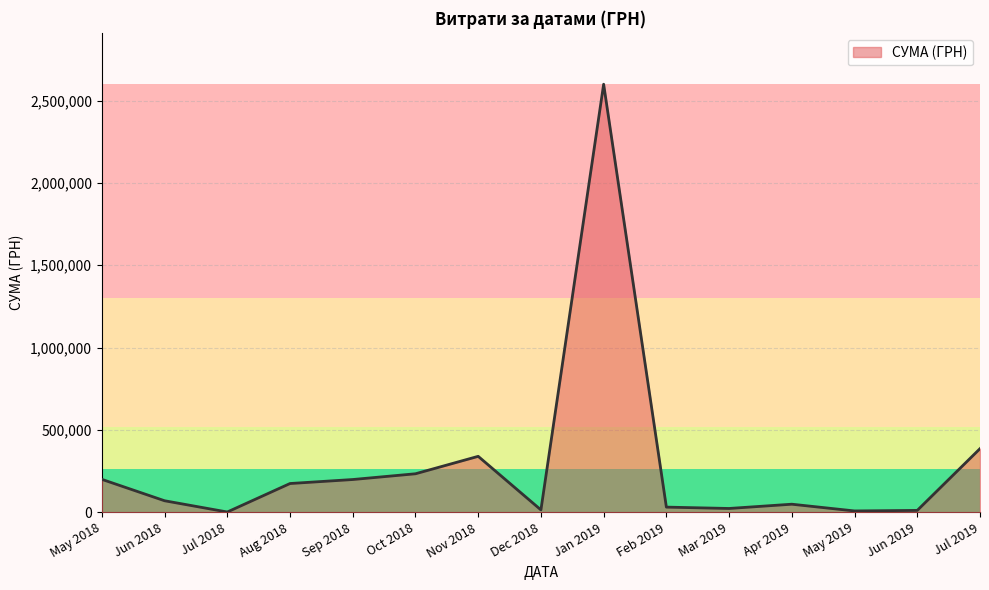

What is the difference between the maximum and minimum values?

2597915.4